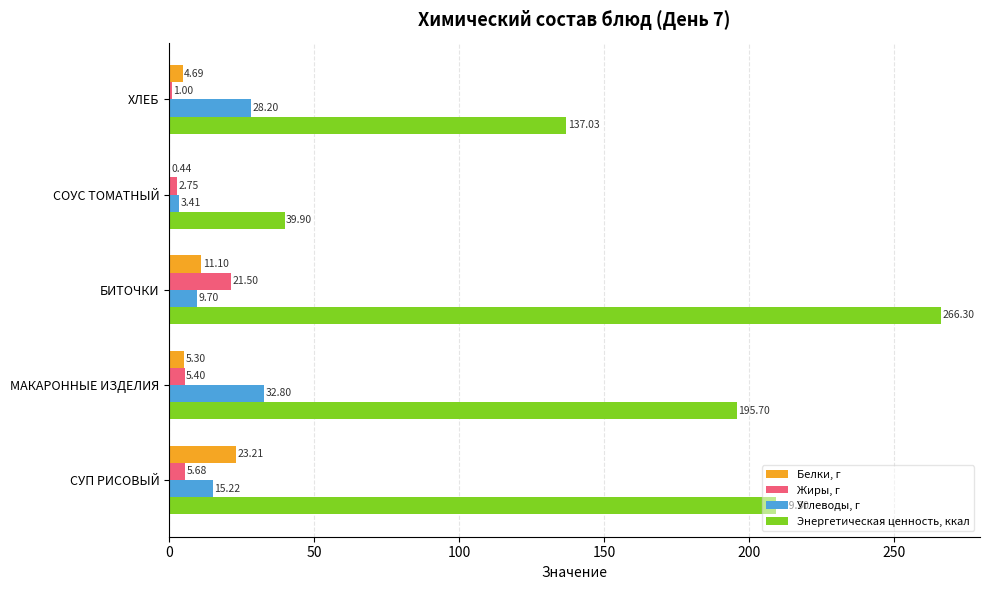

How many values in the Углеводы, г series exceed 15?

3